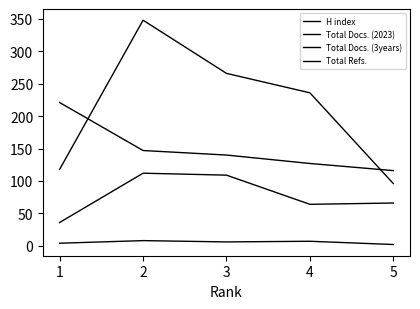

At how many categories does at least one series exceed 164?

4